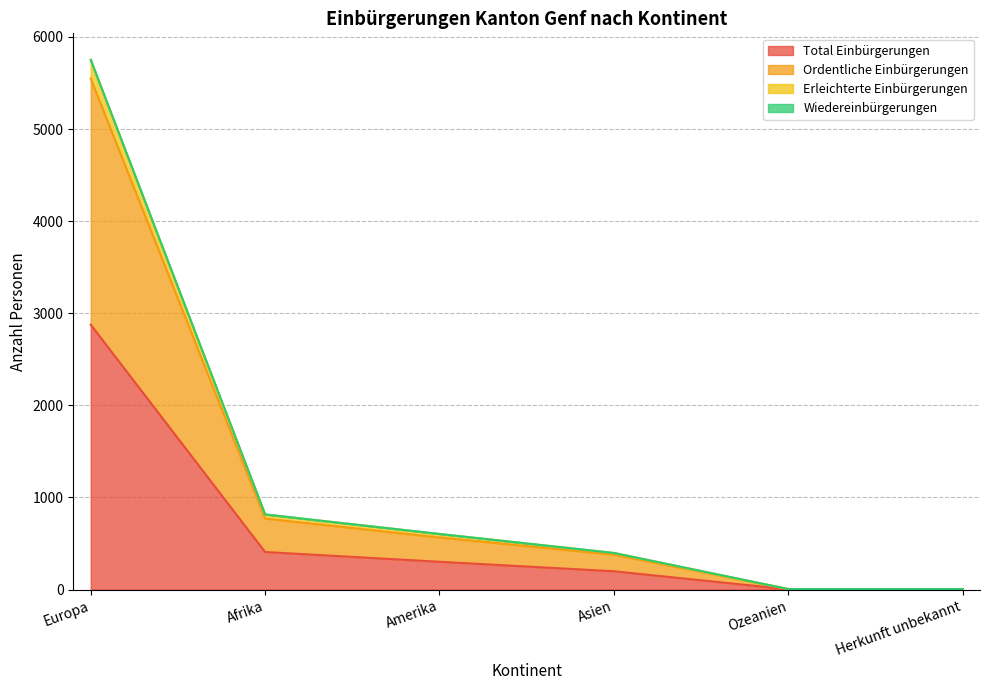

What is the highest value of the Total Einbürgerungen series?

2876